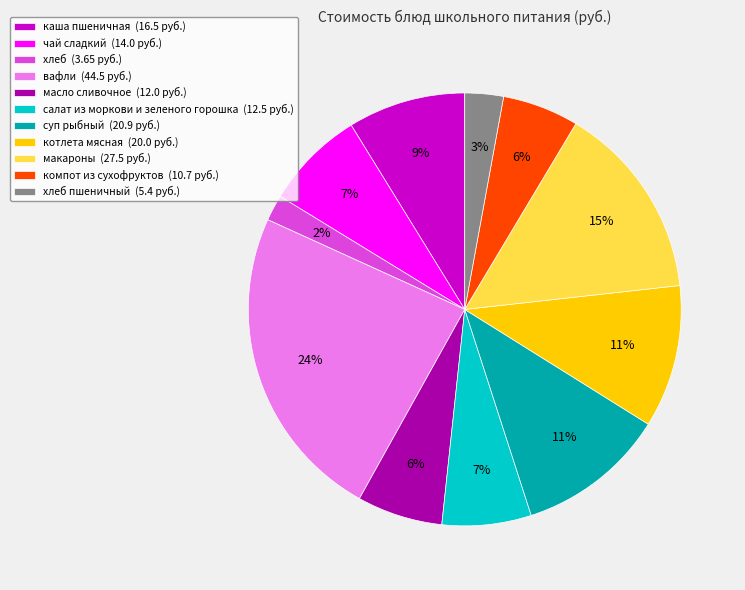

The салат из моркови и зеленого горошка (12.5 руб.) slice represents 7% of the pie. True or false?

True